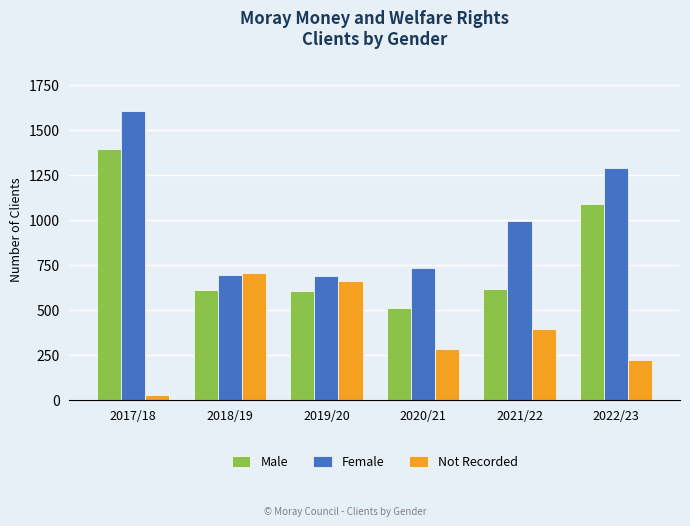

Which series changed the most between 2017/18 and 2021/22?

Male